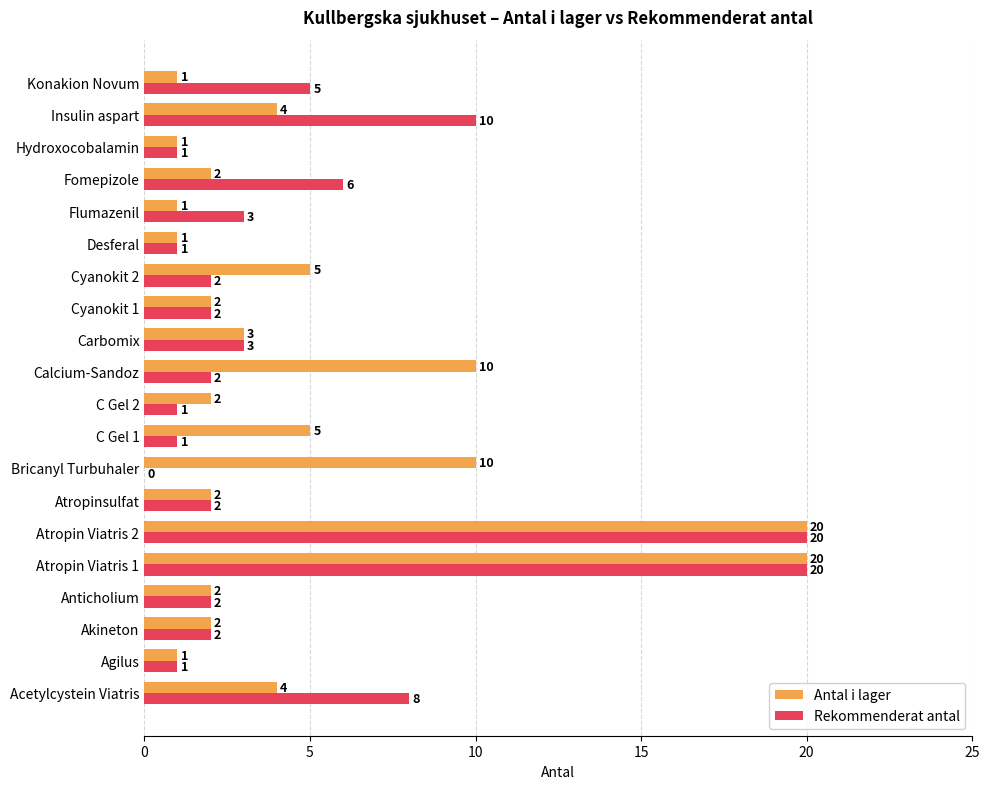

Is it true that Antal i lager equals 20 at Atropin Viatris 2?

True